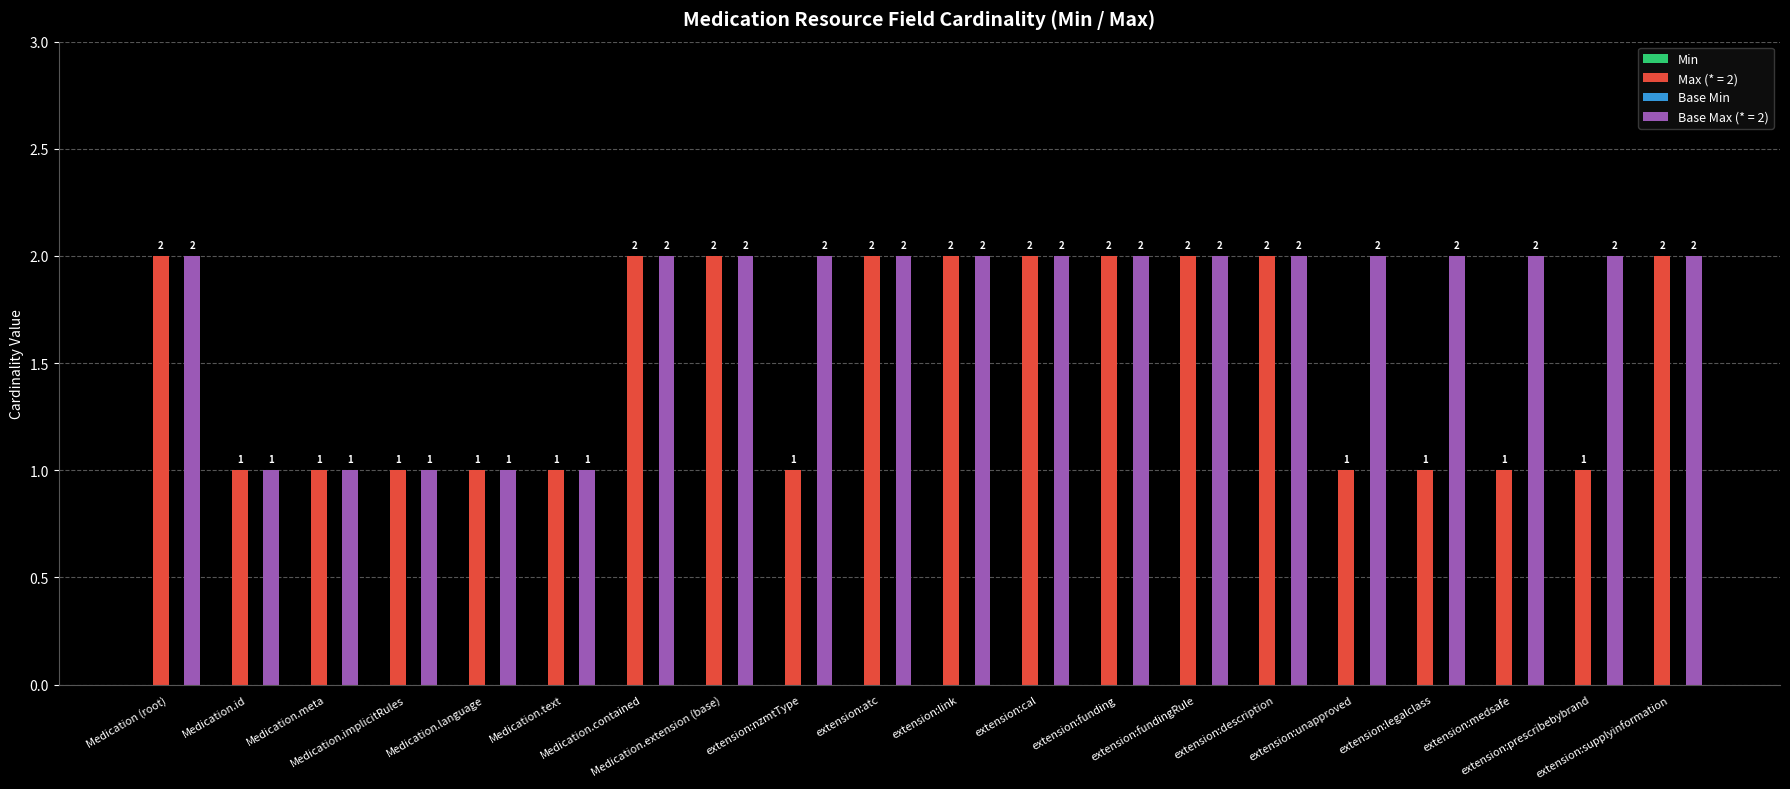

How many categories are shown in the chart?

20